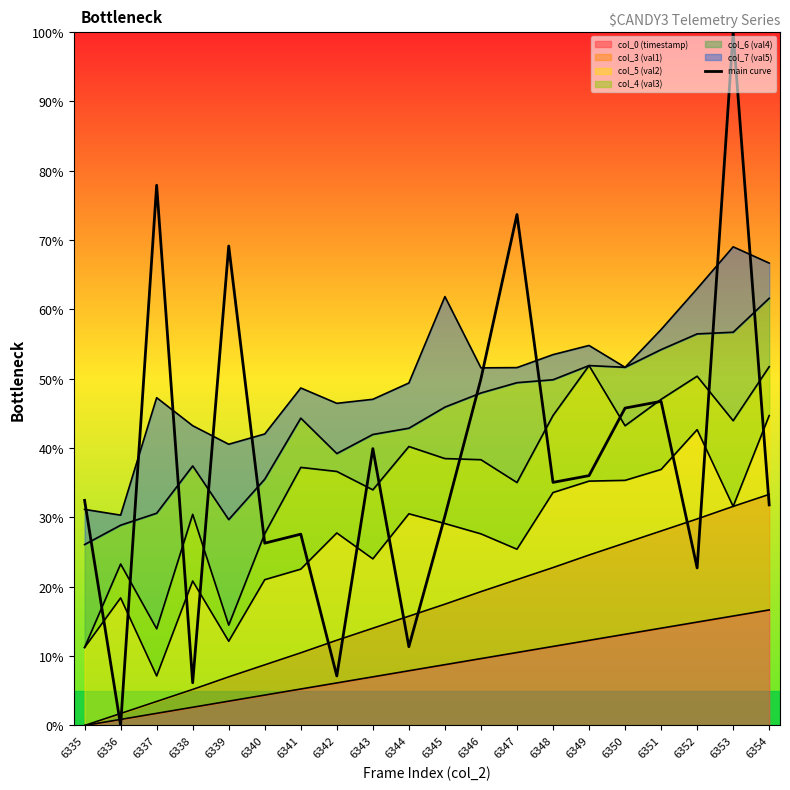

What is the change in value from 6337 to 6348?

-42.9